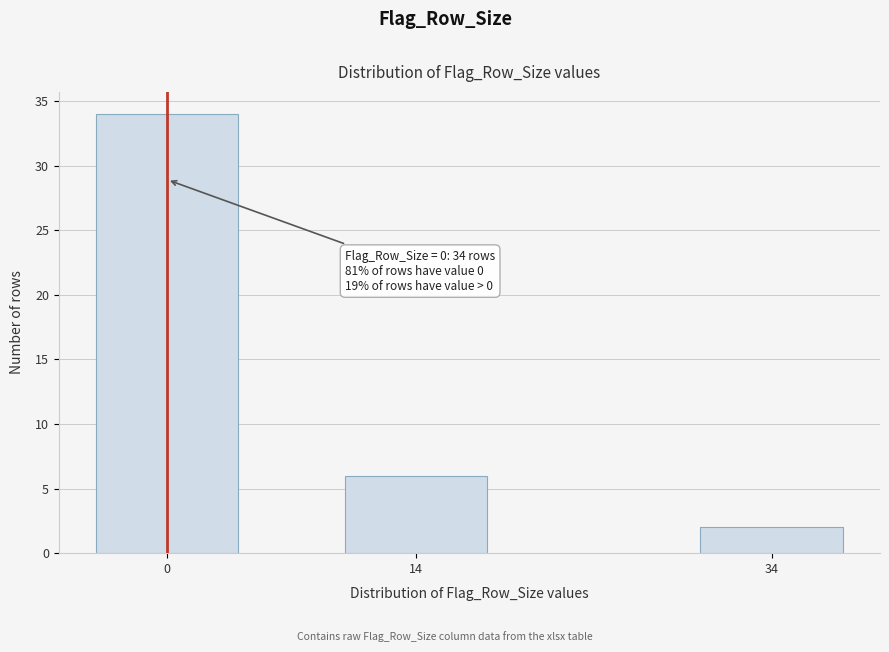

Reading left to right, transcribe all the data shown in this chart.

0=34	14=6	34=2